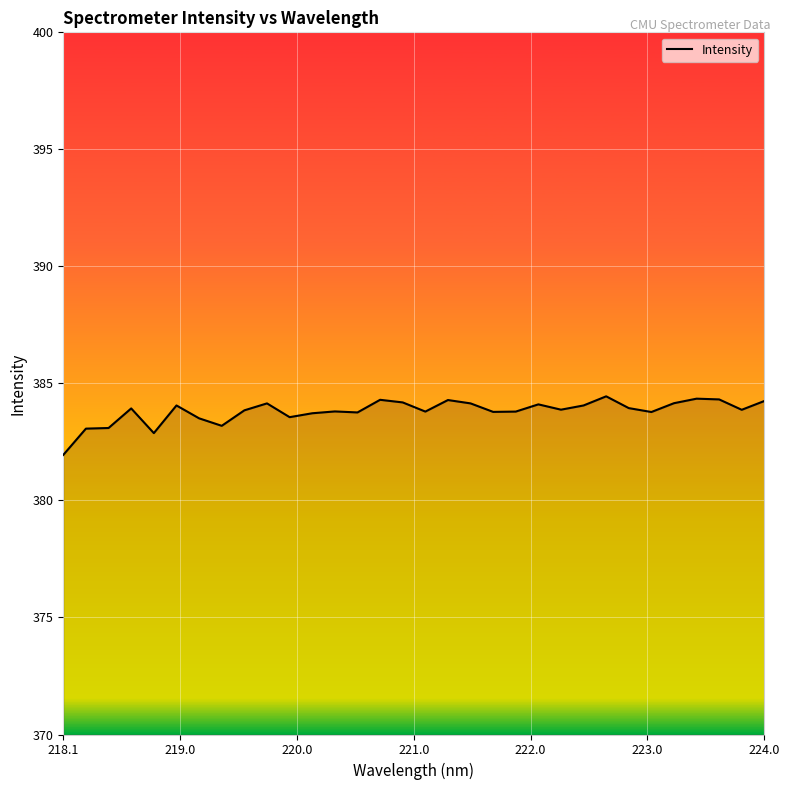

What is the smallest value displayed?

381.9